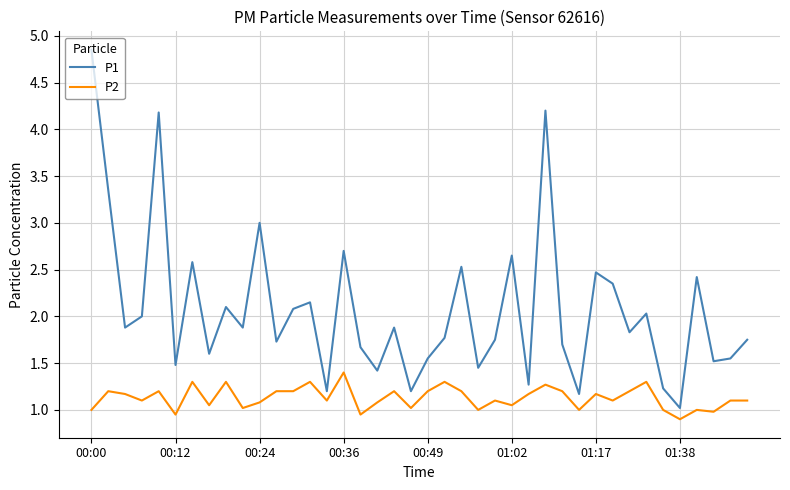

Which series has the largest total across all categories?

P1